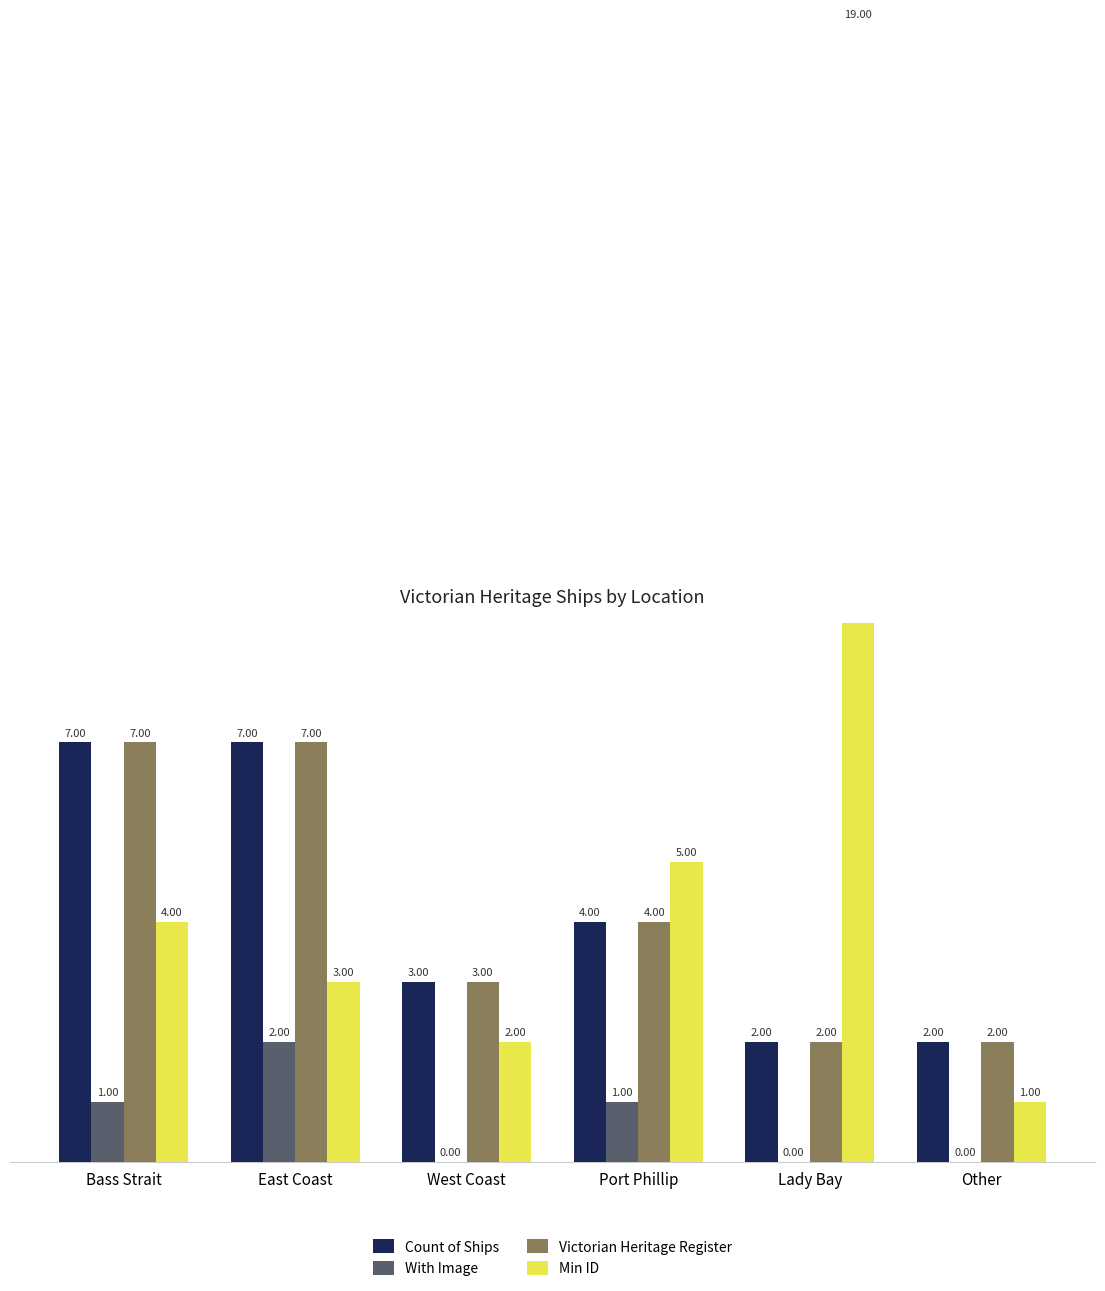

The value of Min ID at Other is 1. True or false?

False